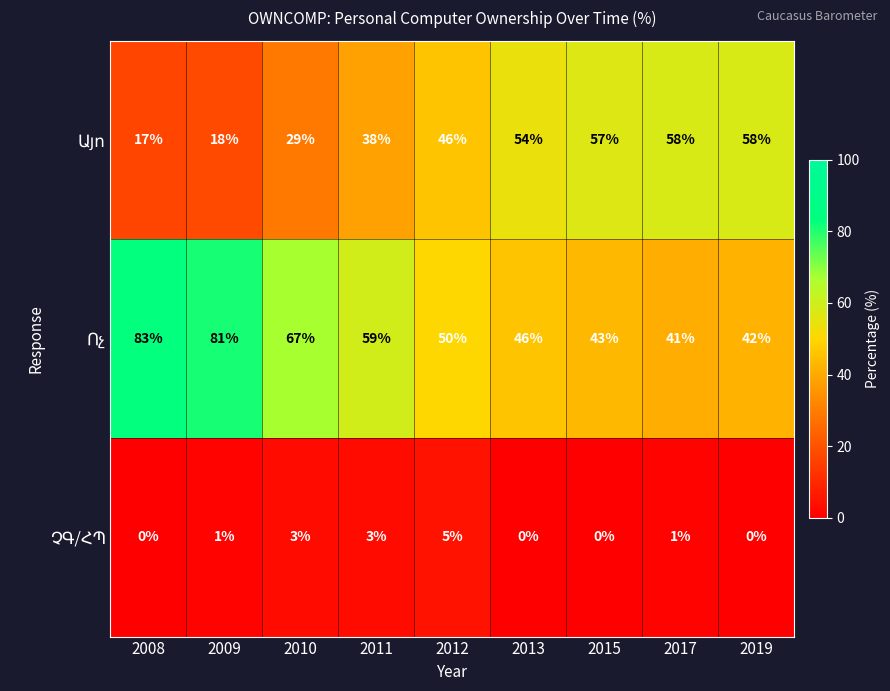

What is the total value across all series at 2011?

100